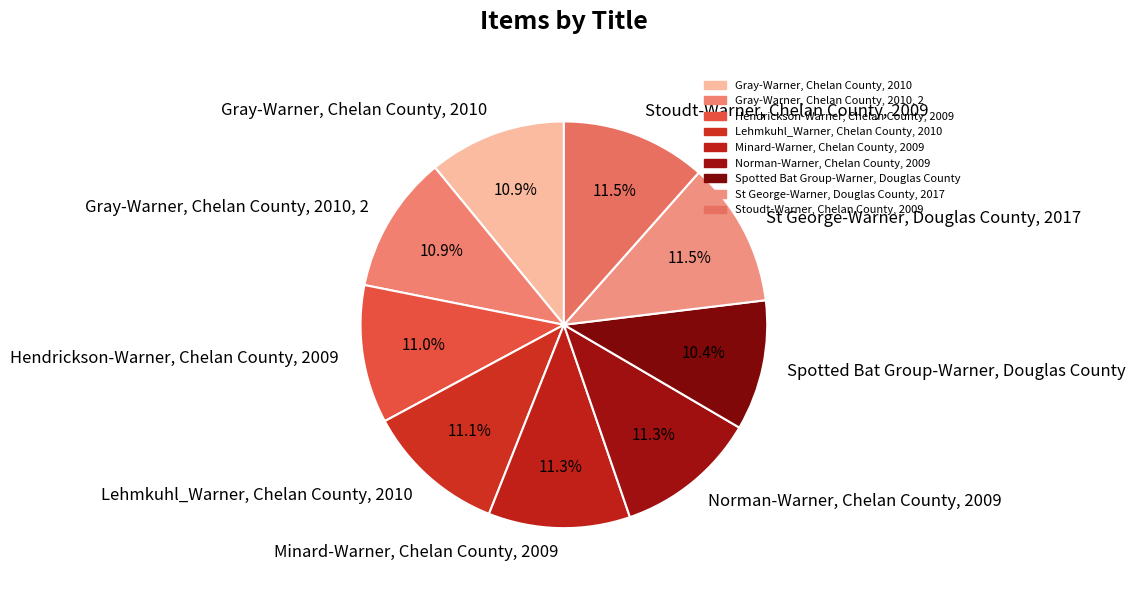

The St George-Warner, Douglas County, 2017 slice represents 1% of the pie. True or false?

False